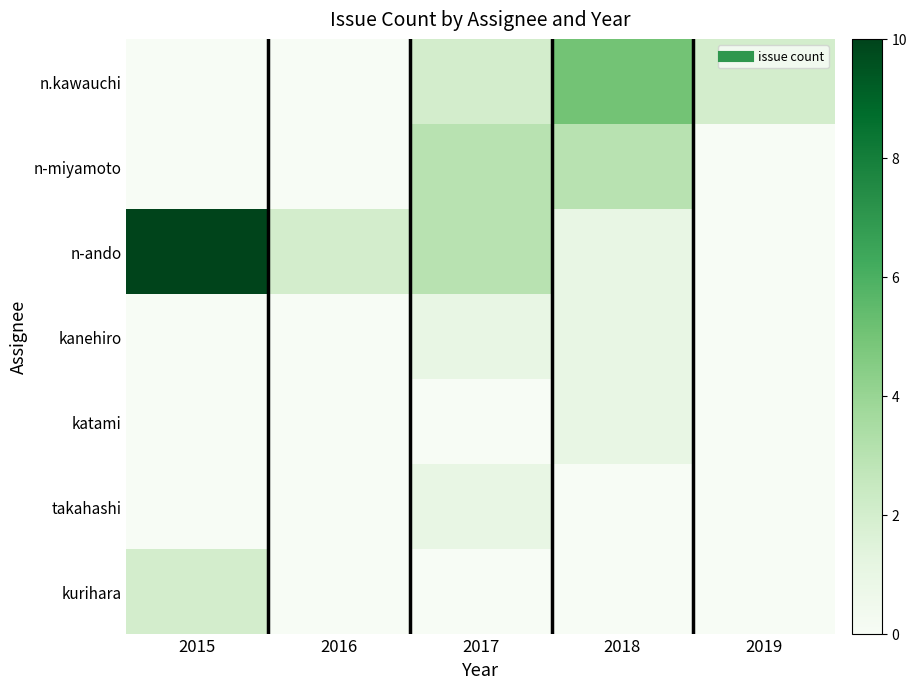

Reading right to left, extract all data points from this chart.

n.kawauchi: 2019=2	2018=5	2017=2	2016=0	2015=0
n-miyamoto: 2019=0	2018=3	2017=3	2016=0	2015=0
n-ando: 2019=0	2018=1	2017=3	2016=2	2015=10
kanehiro: 2019=0	2018=1	2017=1	2016=0	2015=0
katami: 2019=0	2018=1	2017=0	2016=0	2015=0
takahashi: 2019=0	2018=0	2017=1	2016=0	2015=0
kurihara: 2019=0	2018=0	2017=0	2016=0	2015=2